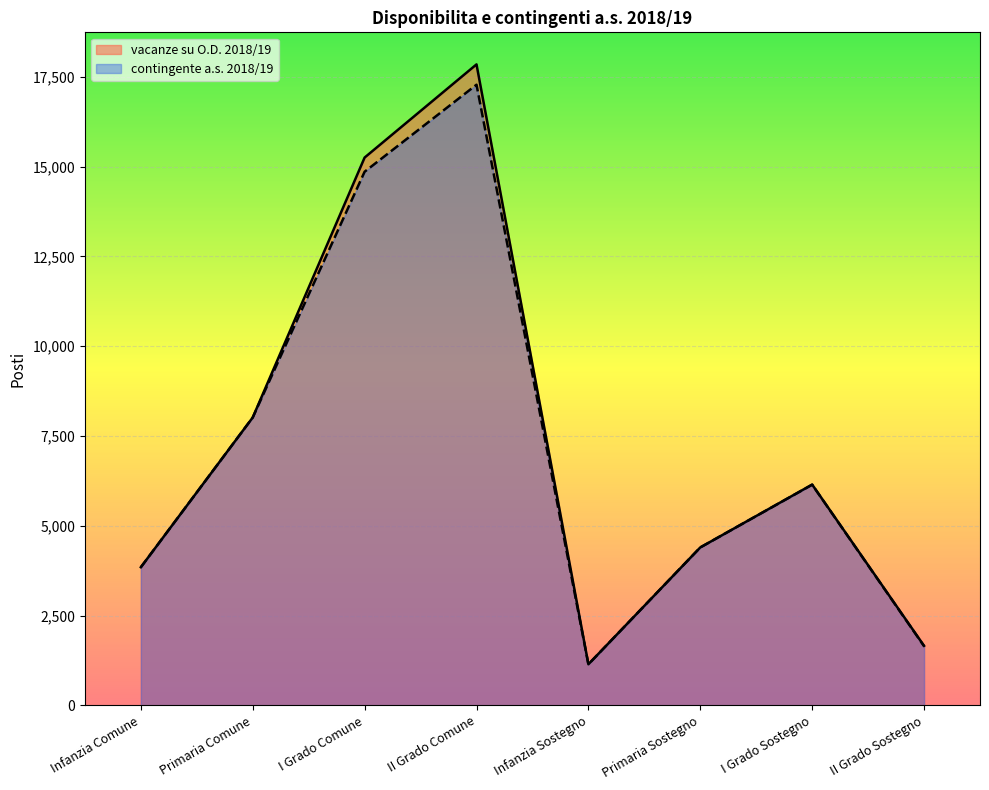

The value of contingente a.s. 2018/19 at II Grado Comune is 27792. True or false?

False